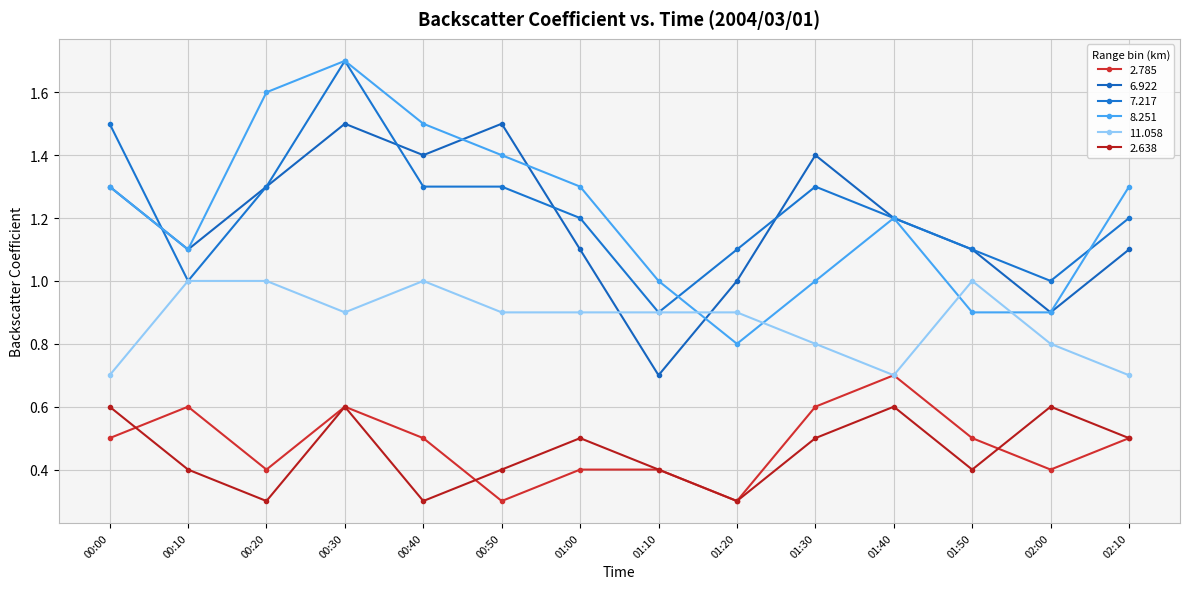

Rank the categories by 6.922 value from lowest to highest.

01:10, 02:00, 01:20, 00:10, 01:00, 01:50, 02:10, 01:40, 00:00, 00:20, 00:40, 01:30, 00:30, 00:50